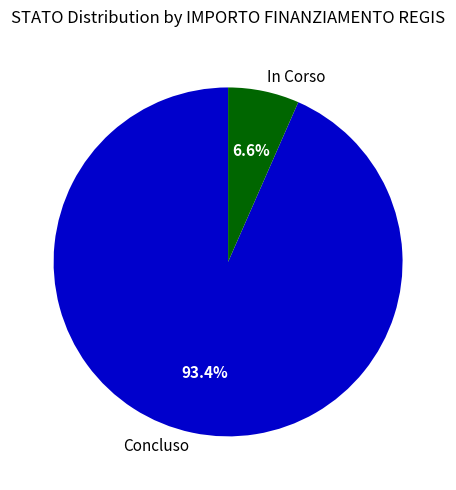

Is there a majority slice in this chart?

Yes